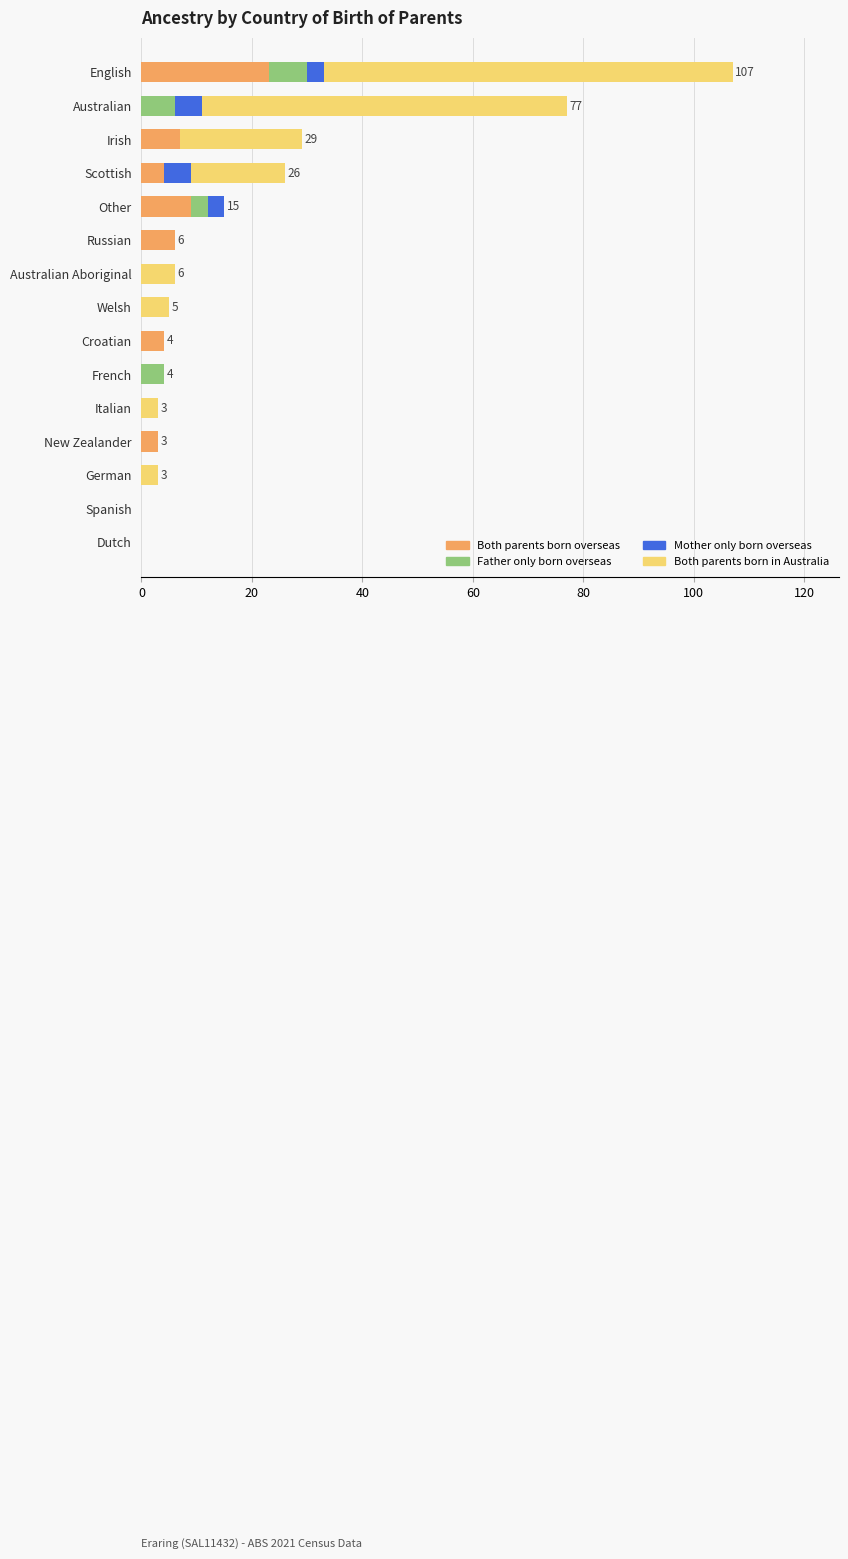

Which category has the highest value in the Both parents born overseas series?

English